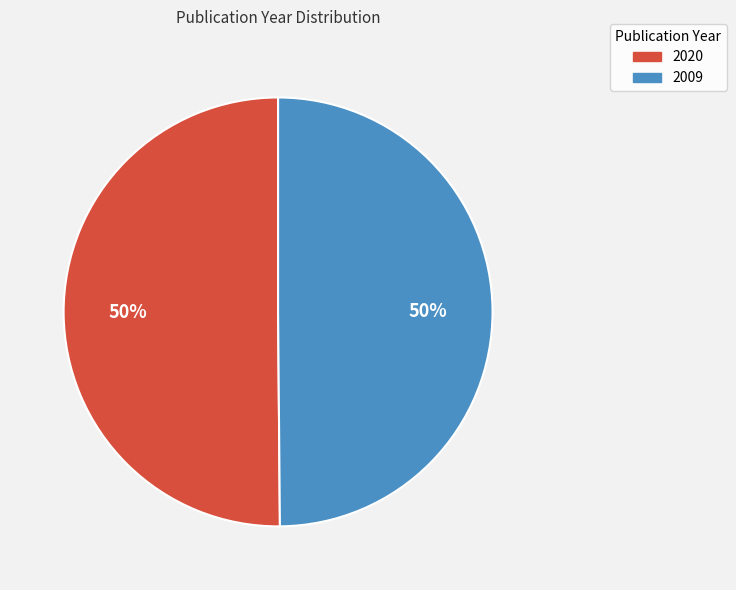

How many segments does this pie chart have?

2